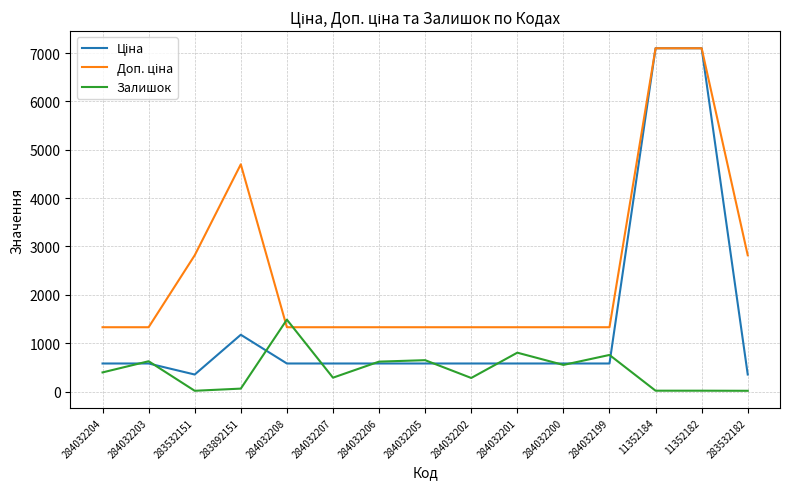

Does the chart have visible grid lines?

Yes